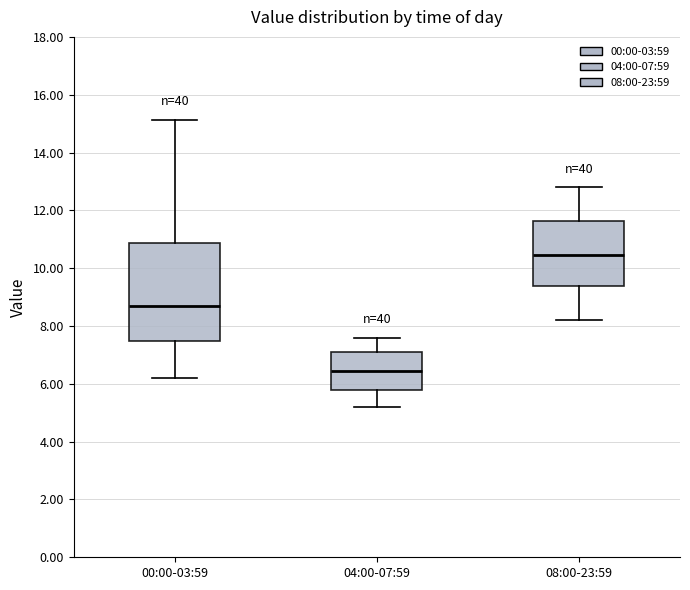

Which box's median line is the highest?

08:00-23:59